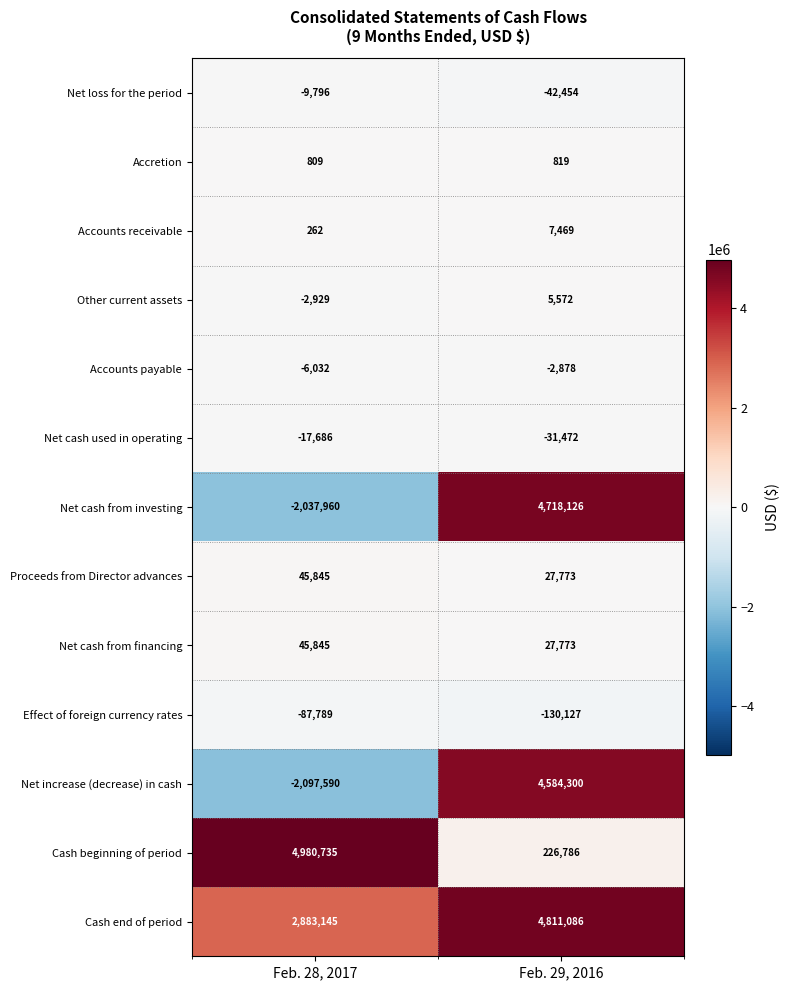

Reading left to right, list all the values displayed in this chart.

Net loss for the period: Feb. 28, 2017=-9796	Feb. 29, 2016=-42454
Accretion: Feb. 28, 2017=809	Feb. 29, 2016=819
Accounts receivable: Feb. 28, 2017=262	Feb. 29, 2016=7469
Other current assets: Feb. 28, 2017=-2929	Feb. 29, 2016=5572
Accounts payable: Feb. 28, 2017=-6032	Feb. 29, 2016=-2878
Net cash used in operating: Feb. 28, 2017=-17686	Feb. 29, 2016=-31472
Net cash from investing: Feb. 28, 2017=-2037960	Feb. 29, 2016=4718126
Proceeds from Director advances: Feb. 28, 2017=45845	Feb. 29, 2016=27773
Net cash from financing: Feb. 28, 2017=45845	Feb. 29, 2016=27773
Effect of foreign currency rates: Feb. 28, 2017=-87789	Feb. 29, 2016=-130127
Net increase (decrease) in cash: Feb. 28, 2017=-2097590	Feb. 29, 2016=4584300
Cash beginning of period: Feb. 28, 2017=4980735	Feb. 29, 2016=226786
Cash end of period: Feb. 28, 2017=2883145	Feb. 29, 2016=4811086